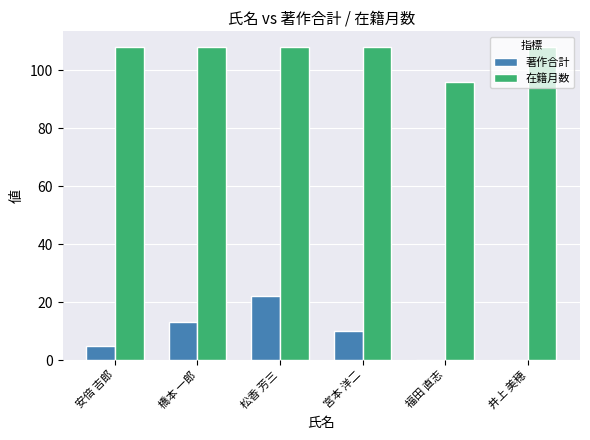

What are all the series names shown in the legend?

著作合計, 在籍月数